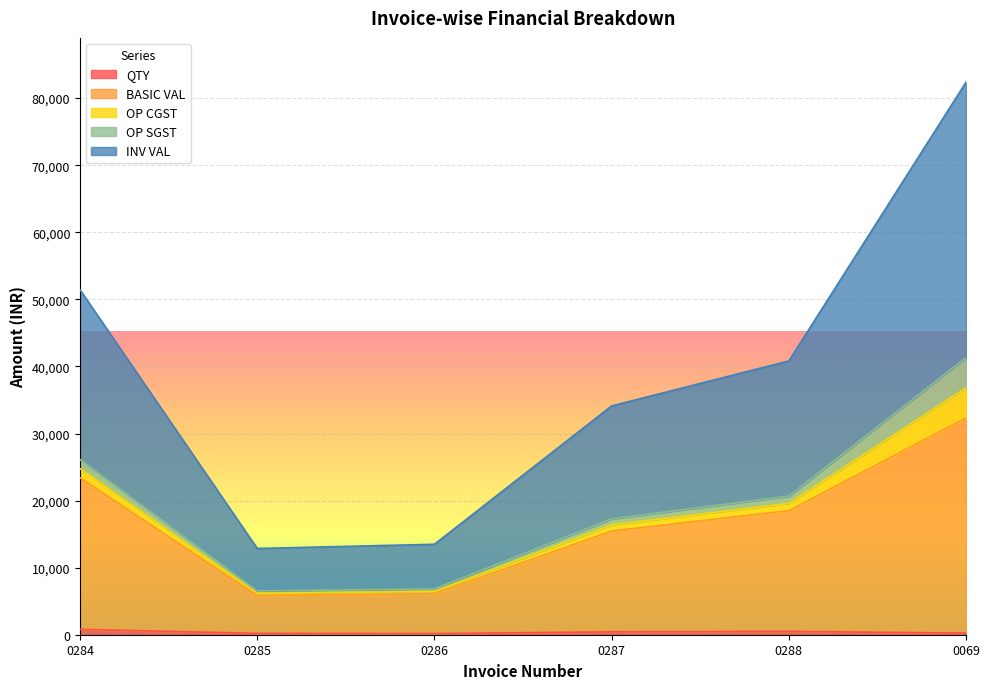

What is the total value across all series at 0286?

19771.5